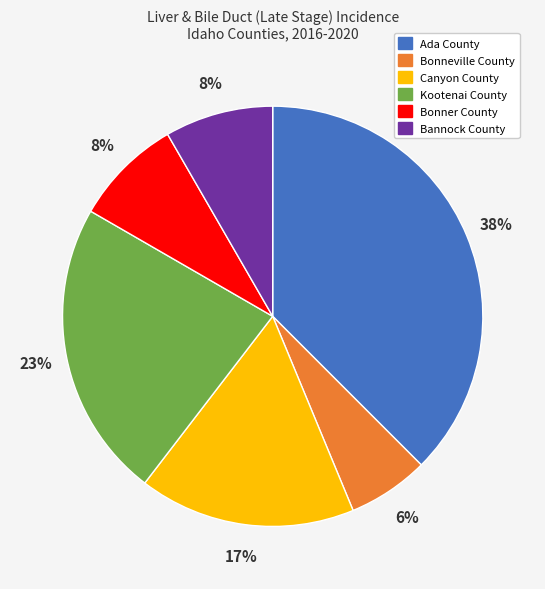

Which category has the biggest portion of the pie?

Ada County